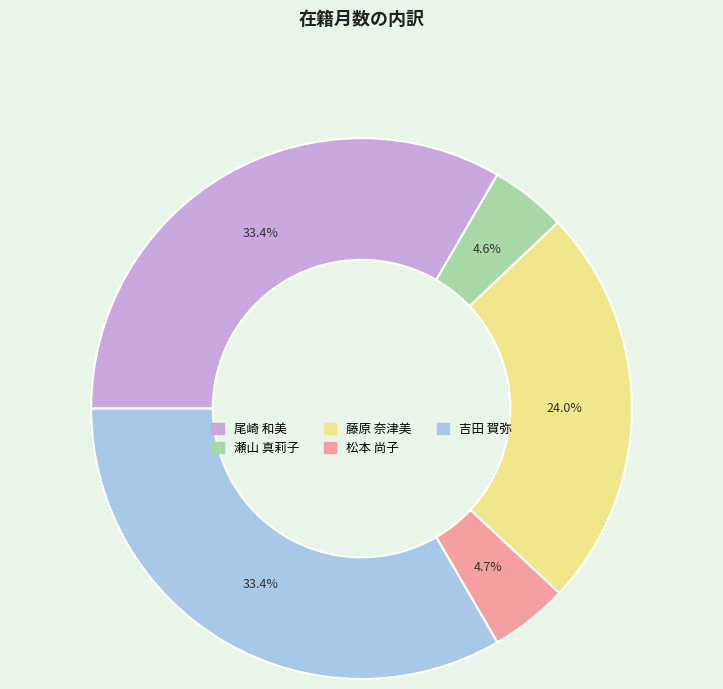

Is it true that 瀬山 真莉子 is 18% of the pie?

False